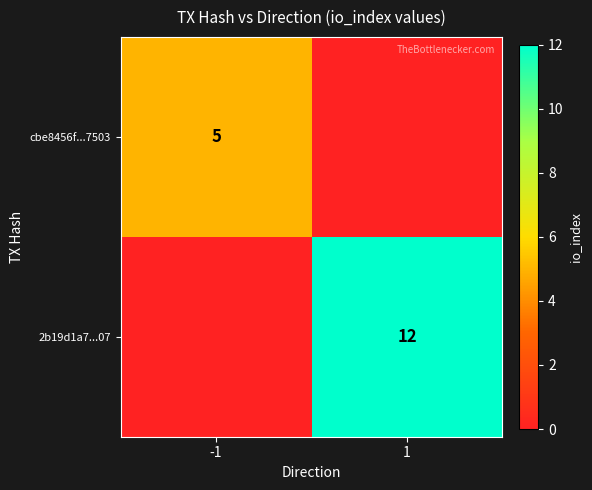

Is it true that 2b19d1a7...07 equals 19 at 1?

False